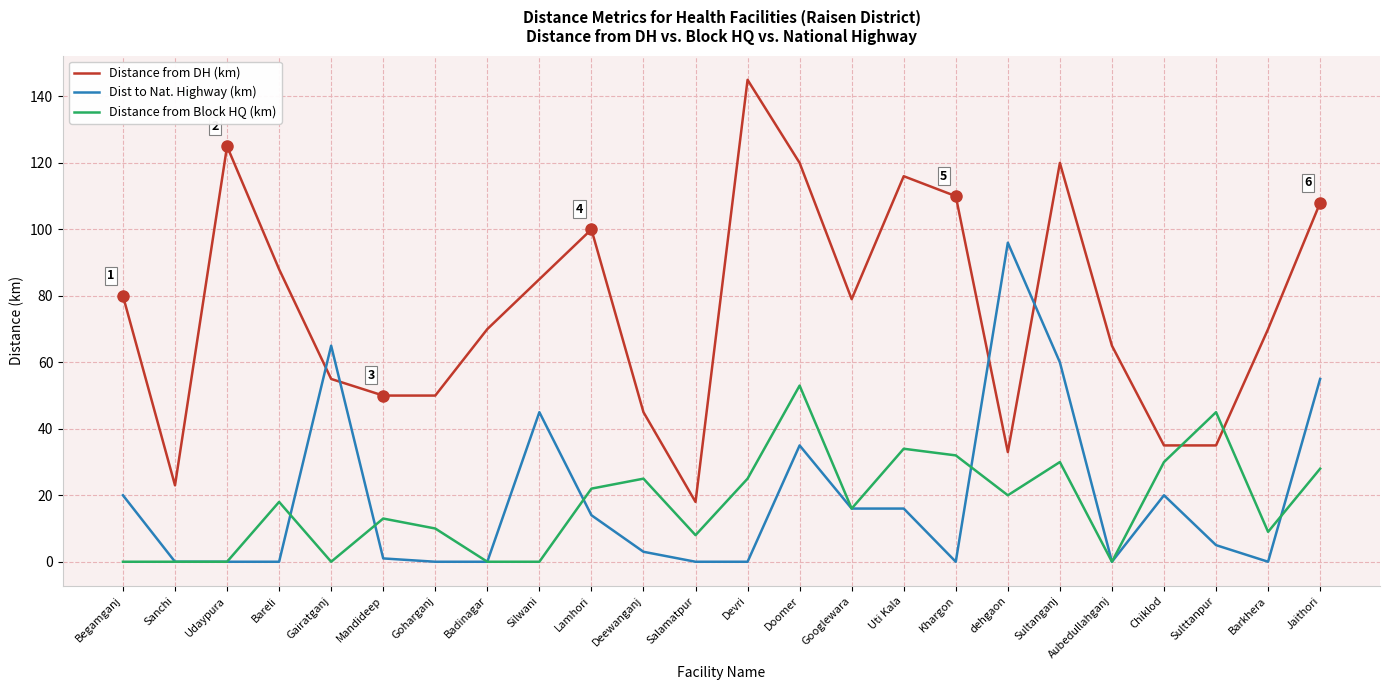

What are all the series names shown in the legend?

Distance from DH (km), Dist to Nat. Highway (km), Distance from Block HQ (km)